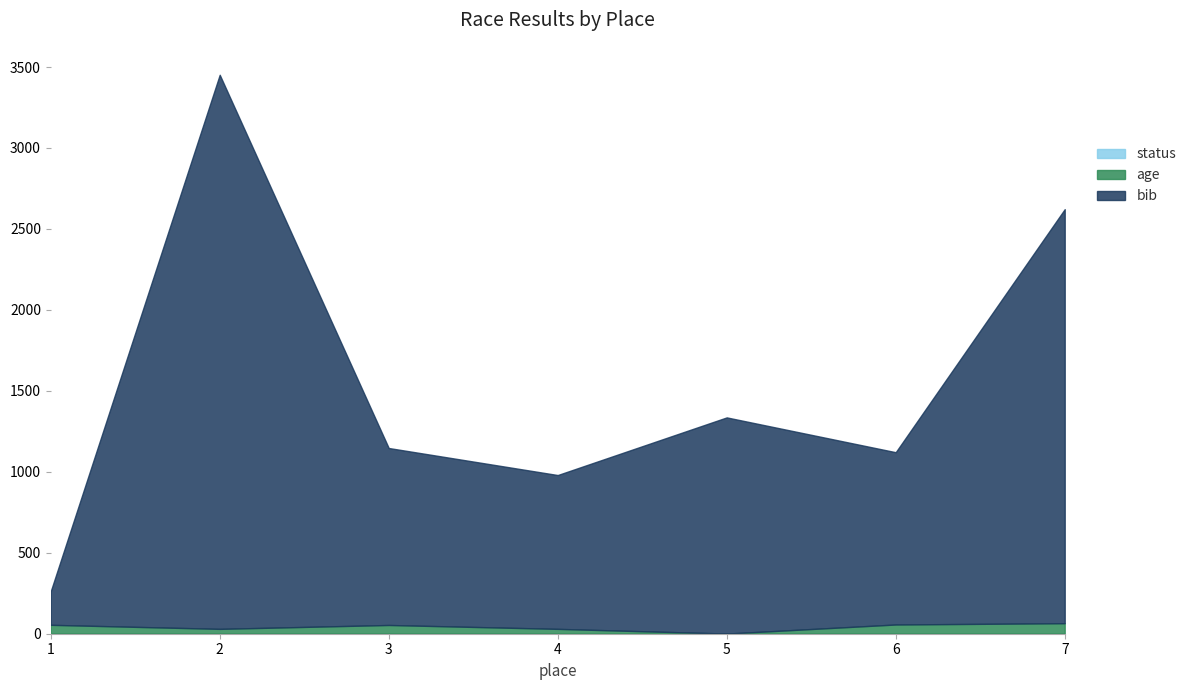

In age, how many points are lower than both neighbors (excluding endpoints)?

2